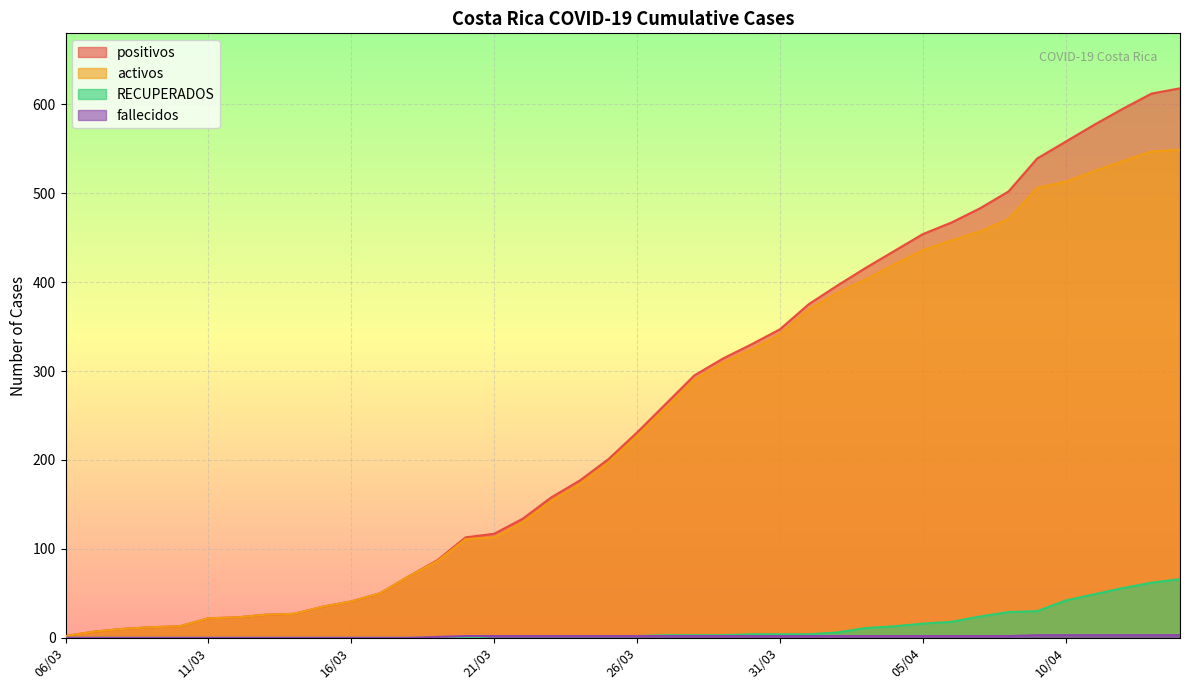

Rank the categories by fallecidos value from highest to lowest.

09/04, 10/04, 11/04, 12/04, 13/04, 14/04, 20/03, 21/03, 22/03, 23/03, 24/03, 25/03, 26/03, 27/03, 28/03, 29/03, 30/03, 31/03, 01/04, 02/04, 03/04, 04/04, 05/04, 06/04, 07/04, 08/04, 19/03, 06/03, 07/03, 08/03, 09/03, 10/03, 11/03, 12/03, 13/03, 14/03, 15/03, 16/03, 17/03, 18/03